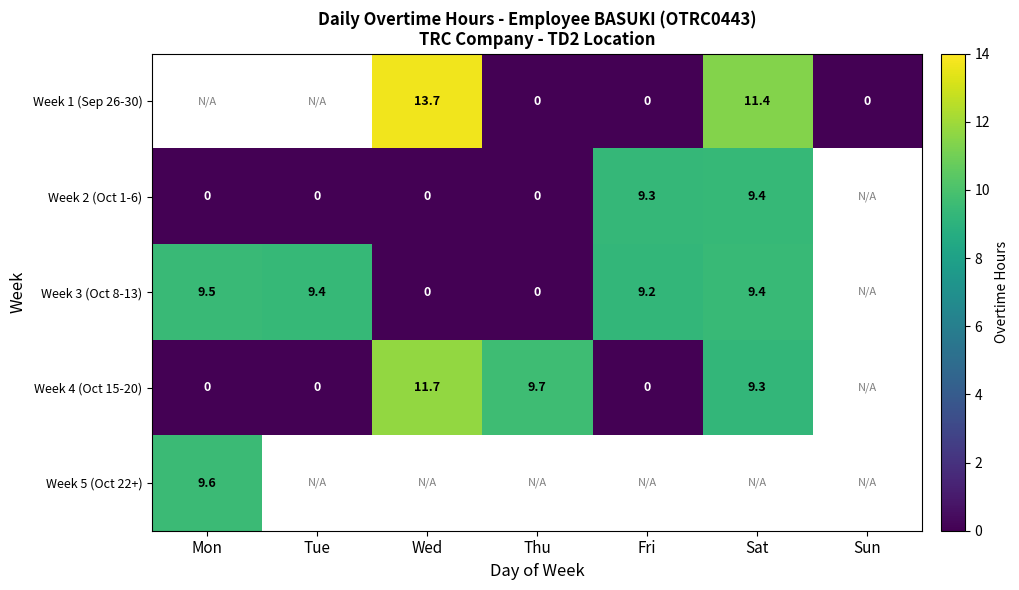

Is the value of Week 3 (Oct 8-13) at Mon greater than the value of Week 1 (Sep 26-30) at Thu?

Yes